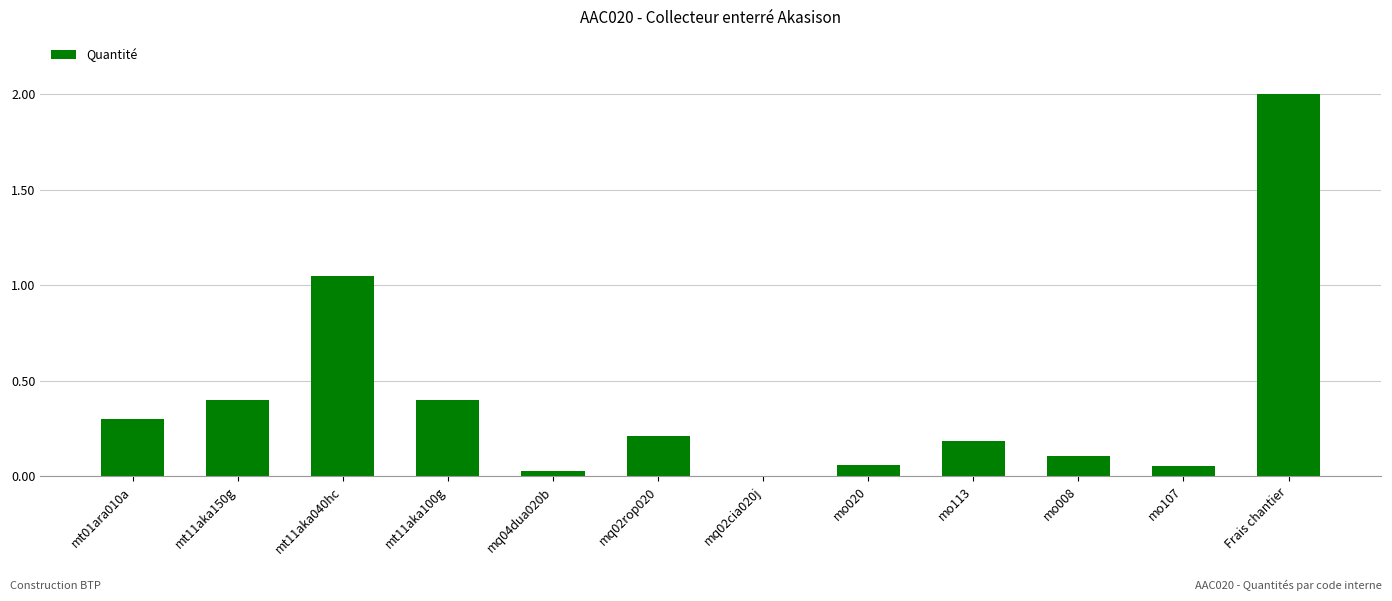

Between mt01ara010a and mq02cia020j, which is larger?

mt01ara010a